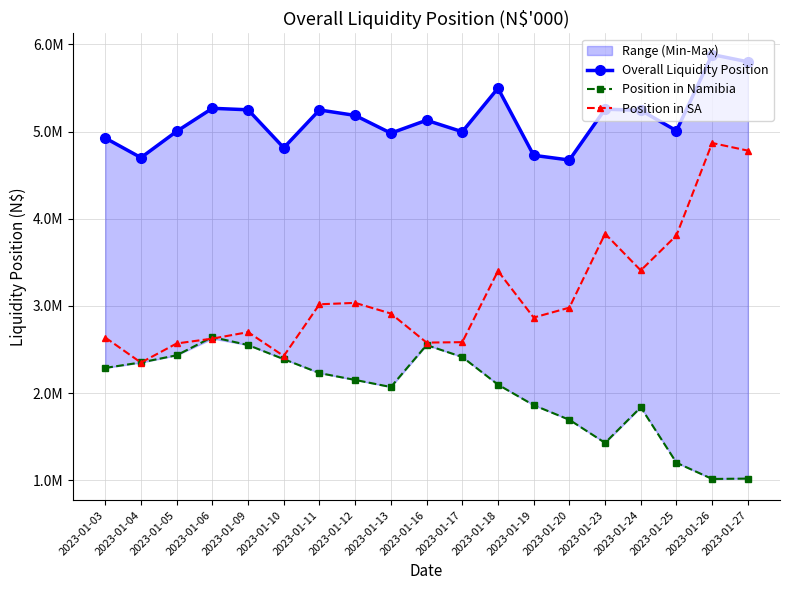

Between which two adjacent categories do Position in SA and Position in Namibia first intersect?

2023-01-03 and 2023-01-04